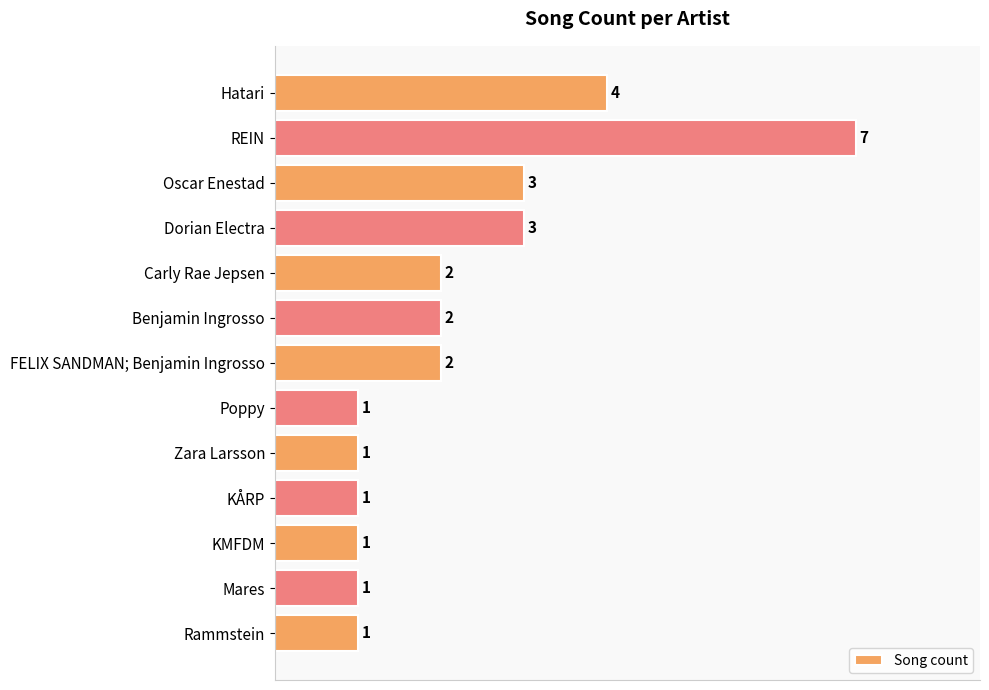

Count the number of data series in this chart.

1